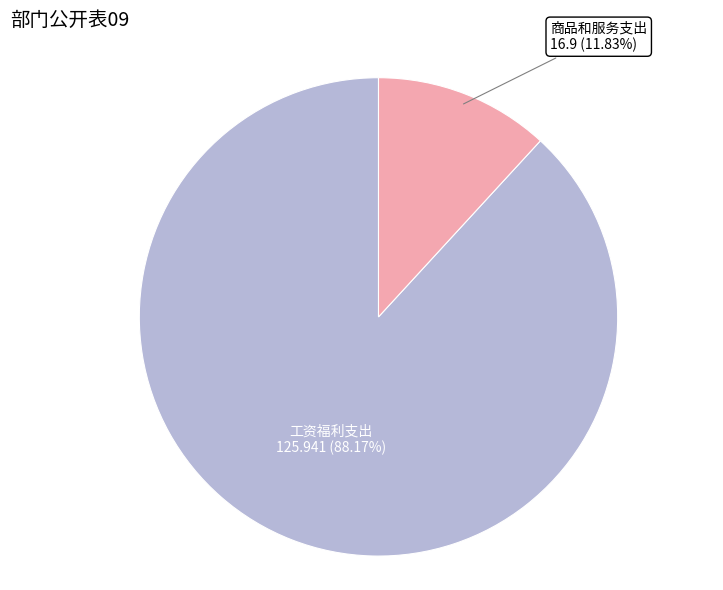

The 工资福利支出 slice represents 88% of the pie. True or false?

True